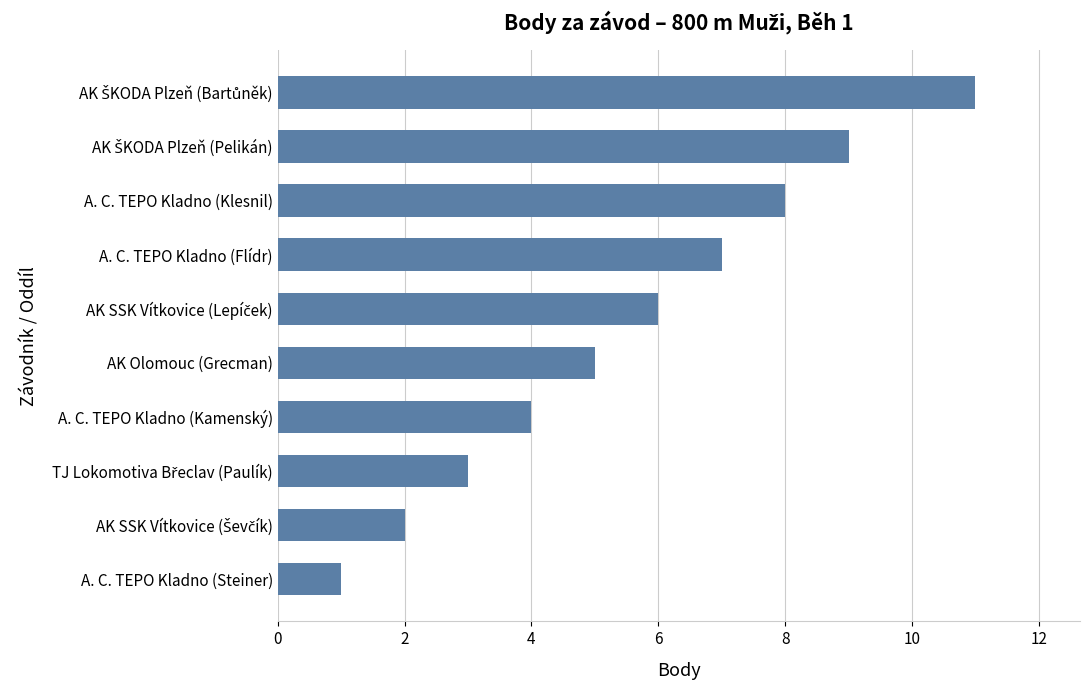

Between A. C. TEPO Kladno (Kamenský) and AK Olomouc (Grecman), which is larger?

AK Olomouc (Grecman)